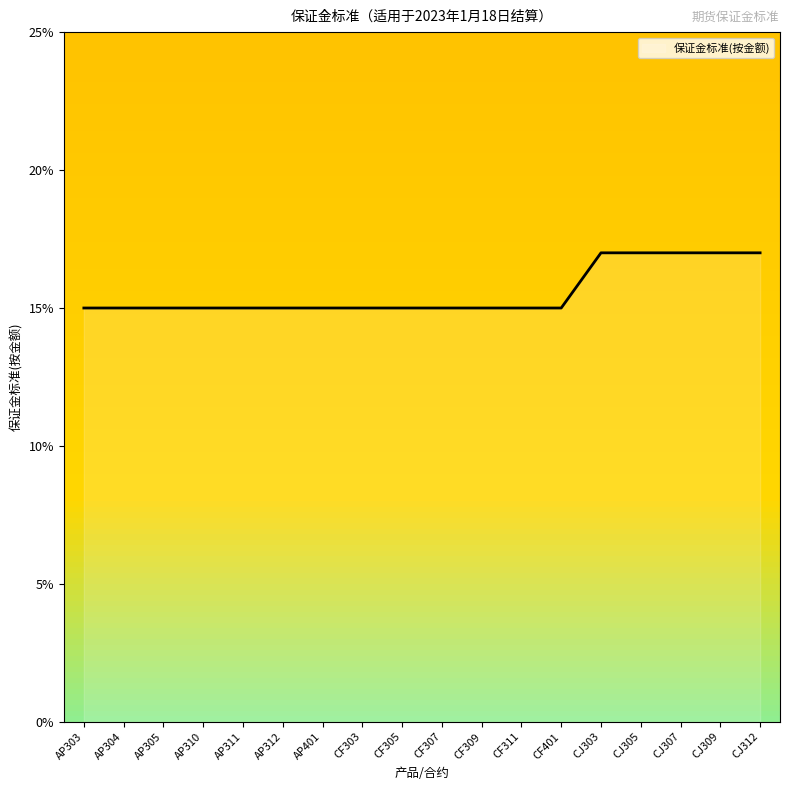

Which category has the lowest value across all series?

AP303